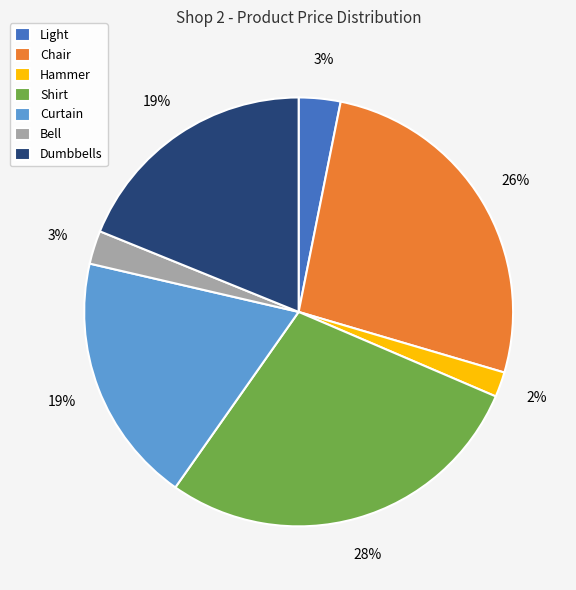

To the nearest percent, what portion does Curtain represent?

19%